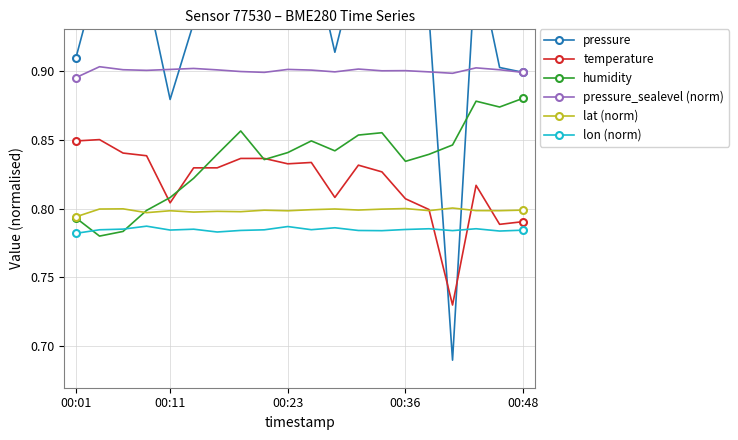

What is the maximum value shown in the chart?

1.0